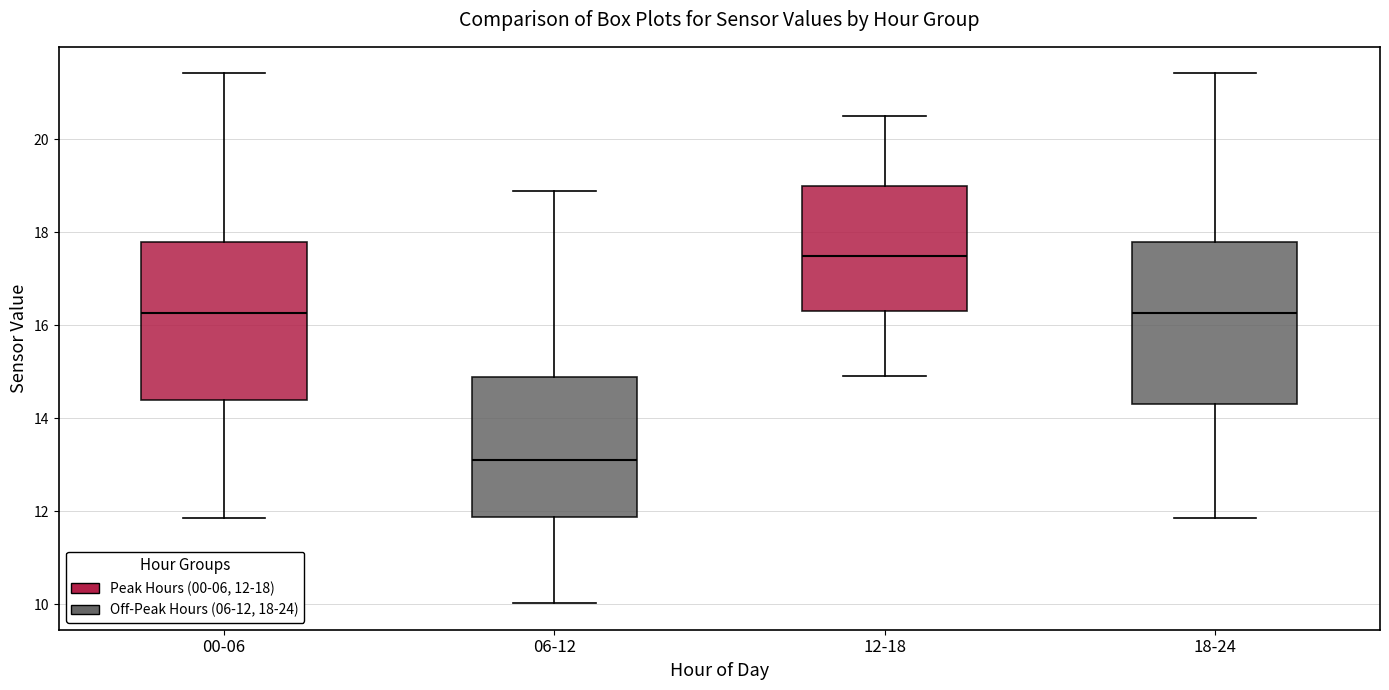

Reading left to right, read every box against the y-axis: the position of its median line, the range the box covers, and the ends of its whiskers. The values are not printed on the chart, so give them approximately, as read against the axis.

00-06: median 16.2, box 14.4 to 17.8, whiskers 11.8 to 21.4
06-12: median 13.2, box 11.8 to 14.8, whiskers 10.0 to 18.8
12-18: median 17.6, box 16.4 to 19.0, whiskers 15.0 to 20.6
18-24: median 16.2, box 14.4 to 17.8, whiskers 11.8 to 21.4